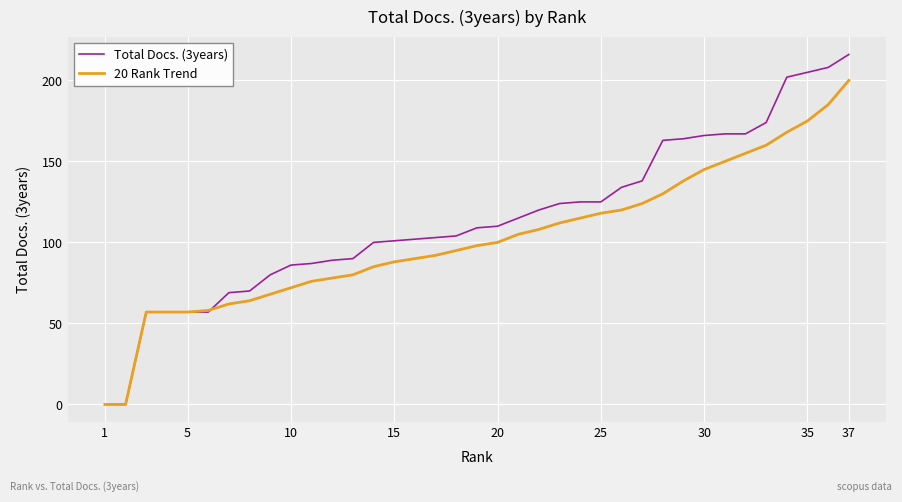

Does the chart have visible grid lines?

Yes